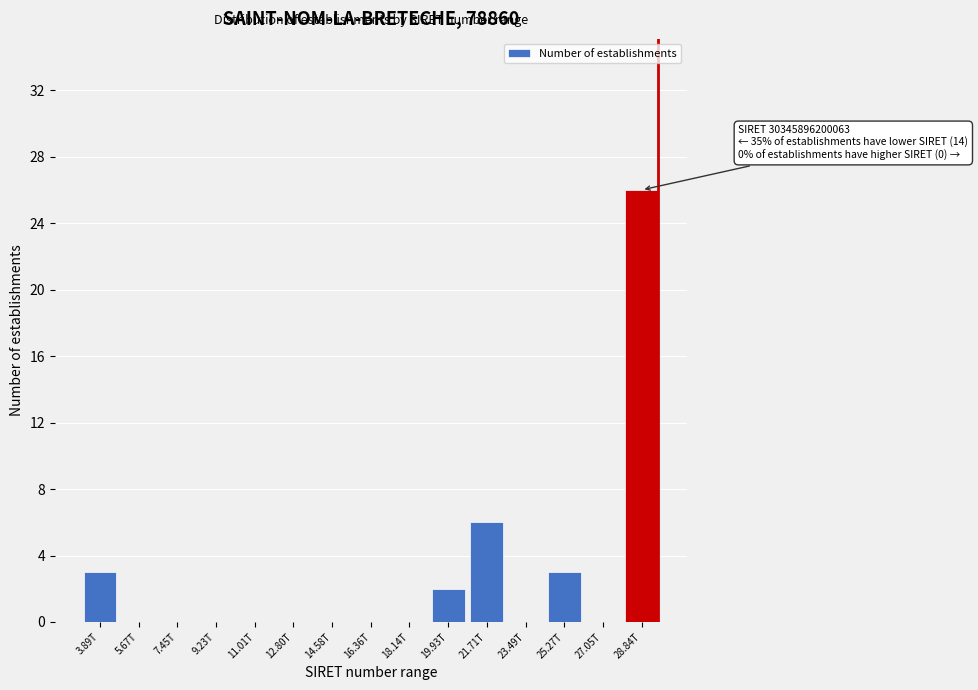

Reading left to right, transcribe all the data shown in this chart.

3.89T=3	5.67T=0	7.45T=0	9.23T=0	11.01T=0	12.80T=0	14.58T=0	16.36T=0	18.14T=0	19.93T=2	21.71T=6	23.49T=0	25.27T=3	27.05T=0	28.84T=26